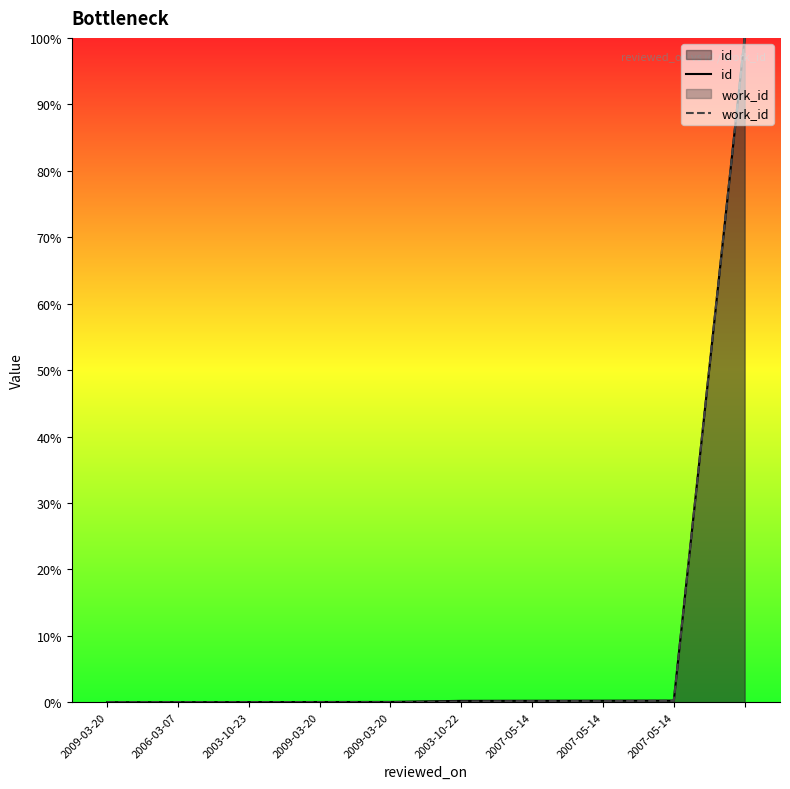

What is the sum of all id values?

101.0